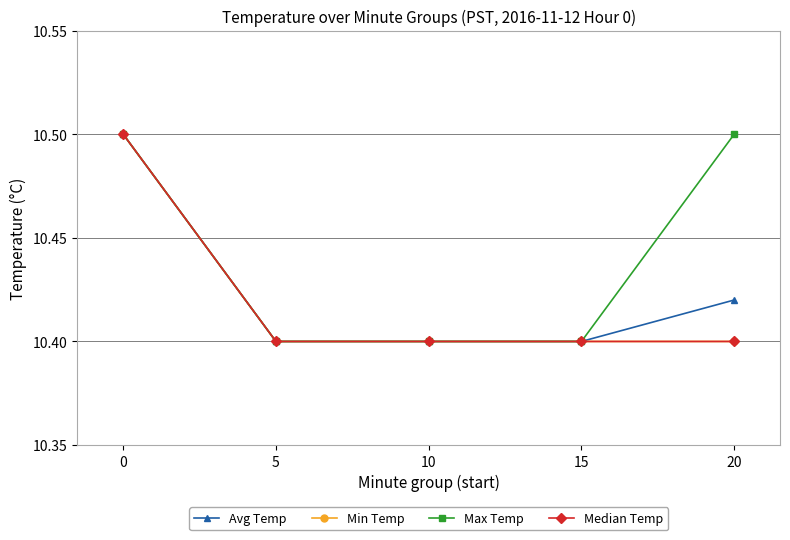

Reading left to right, what are all the values shown in this chart?

Avg Temp: 10.5	10.4	10.4	10.4	10.4
Min Temp: 10.5	10.4	10.4	10.4	10.4
Max Temp: 10.5	10.4	10.4	10.4	10.5
Median Temp: 10.5	10.4	10.4	10.4	10.4